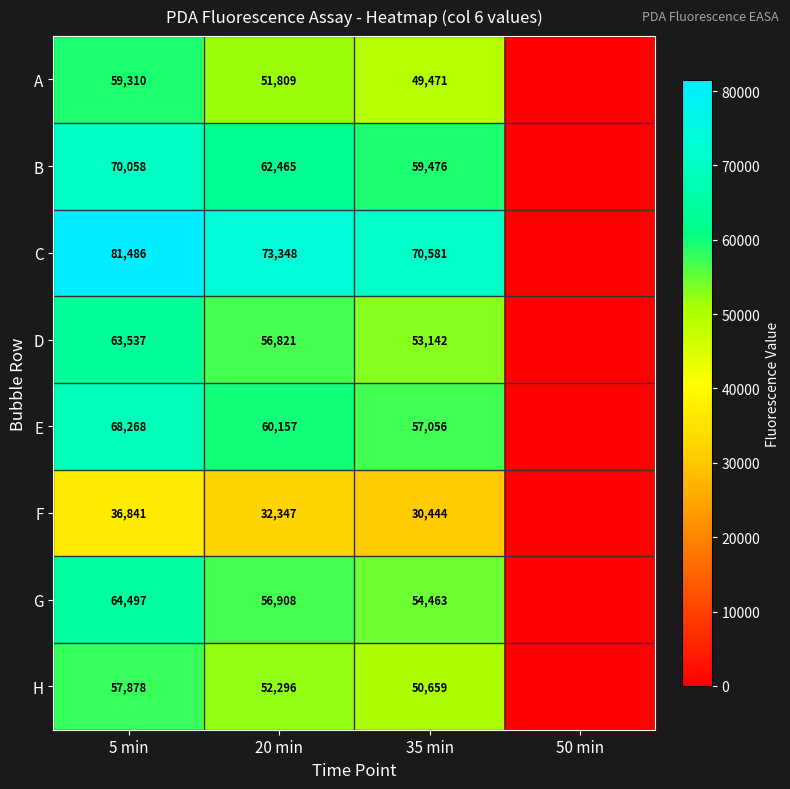

At 20 min, list the series in order from smallest to largest.

F, A, H, D, G, E, B, C